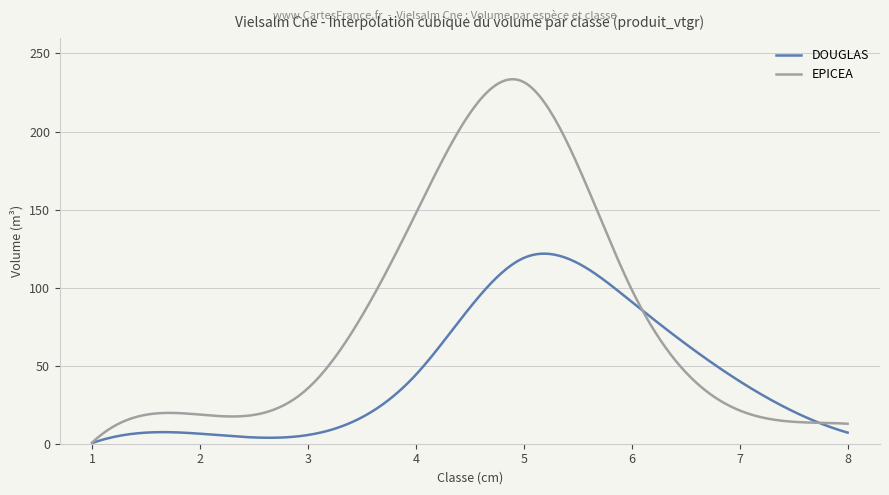

Rank the series by their average value, from highest to lowest.

EPICEA, DOUGLAS